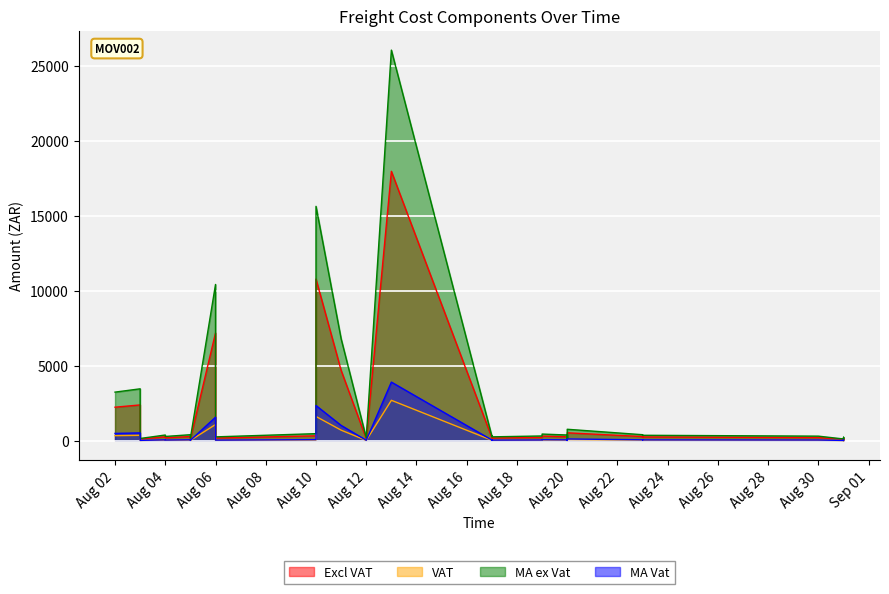

At which category does the chart reach its minimum across all series?

2021-08-31